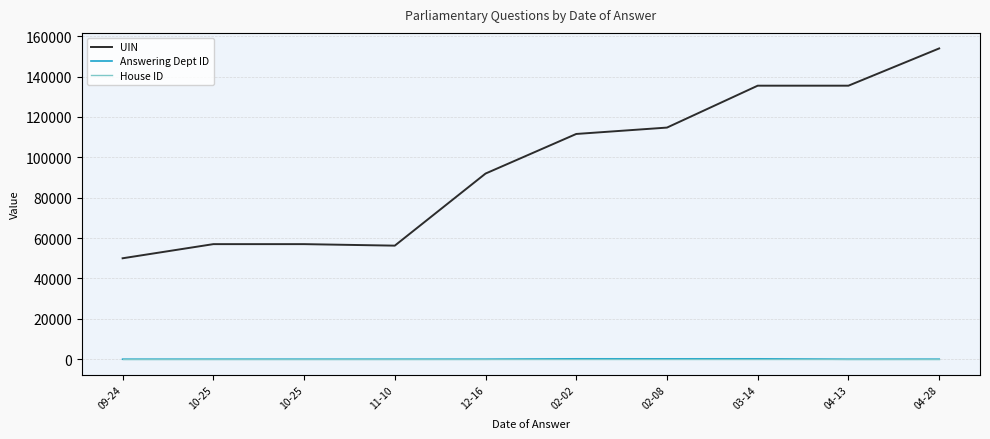

At which label is Answering Dept ID closest to 106?

12-16